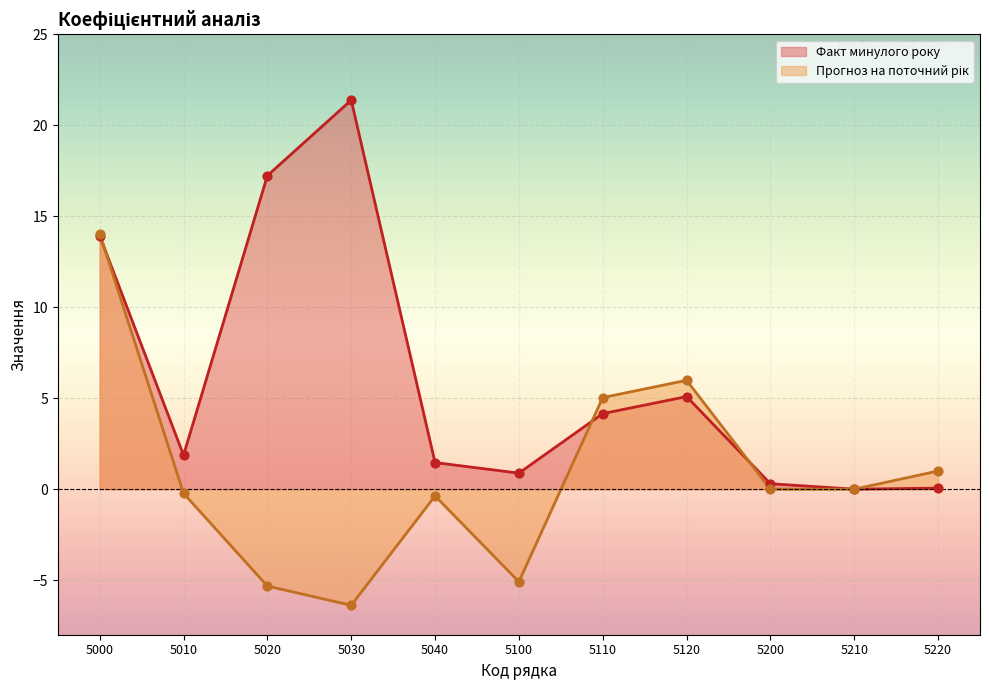

At how many categories does at least one series exceed 0?

11